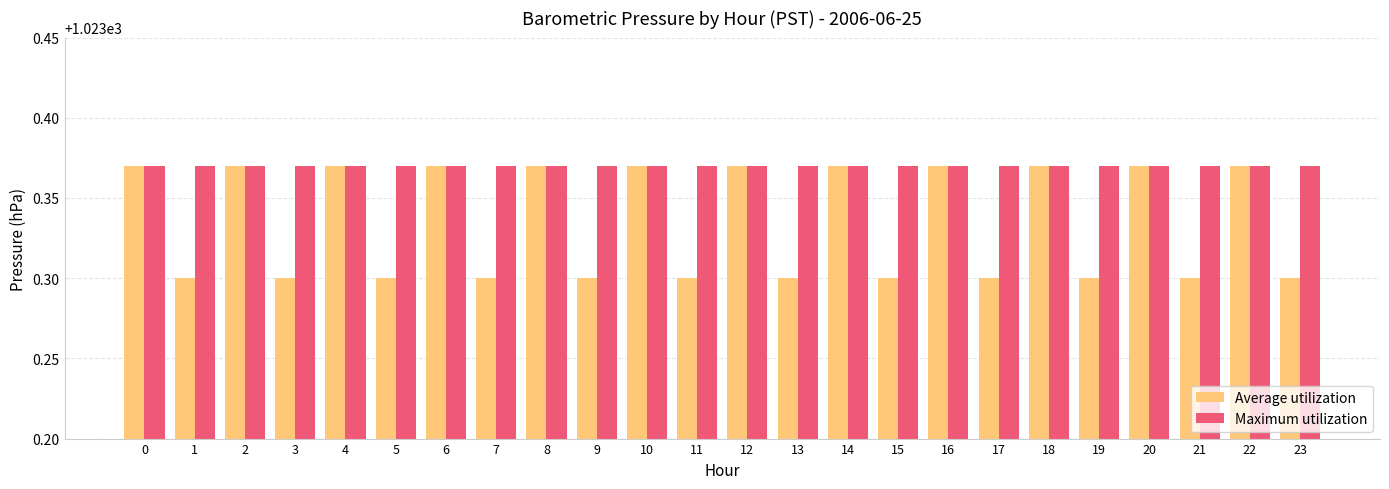

How many data points does each series have?

24